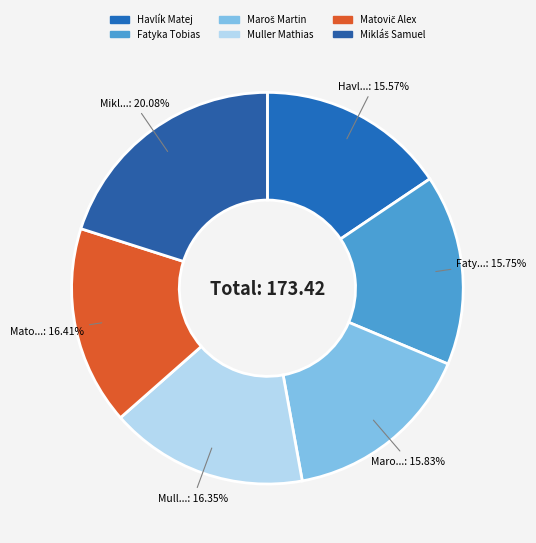

Rank the categories by value from lowest to highest.

Havlík Matej, Fatyka Tobias, Maroš Martin, Muller Mathias, Matovič Alex, Mikláš Samuel